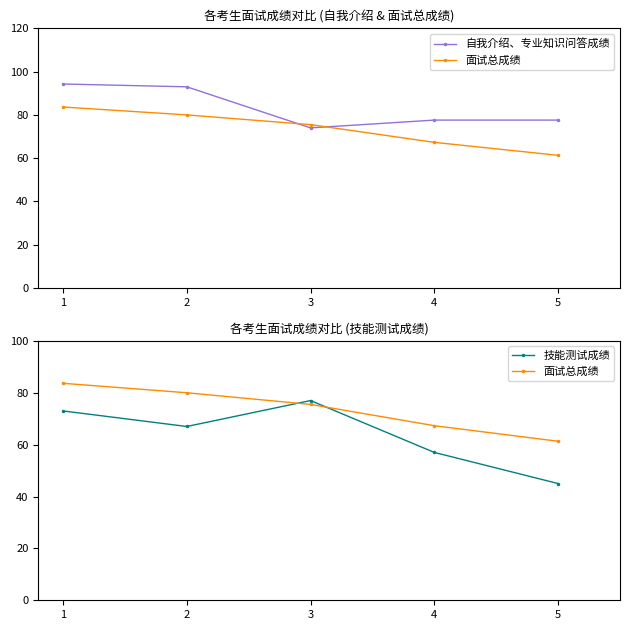

Which series has the largest total across all categories?

自我介绍、专业知识问答成绩